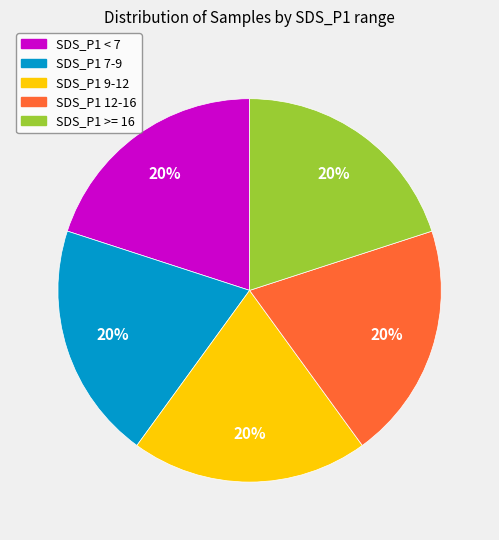

To the nearest percent, what is the average slice percentage?

20%